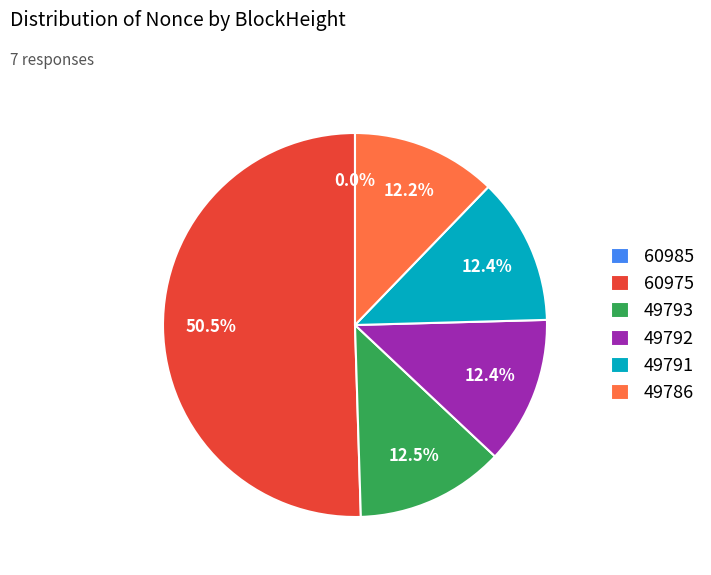

What is the majority slice?

60975